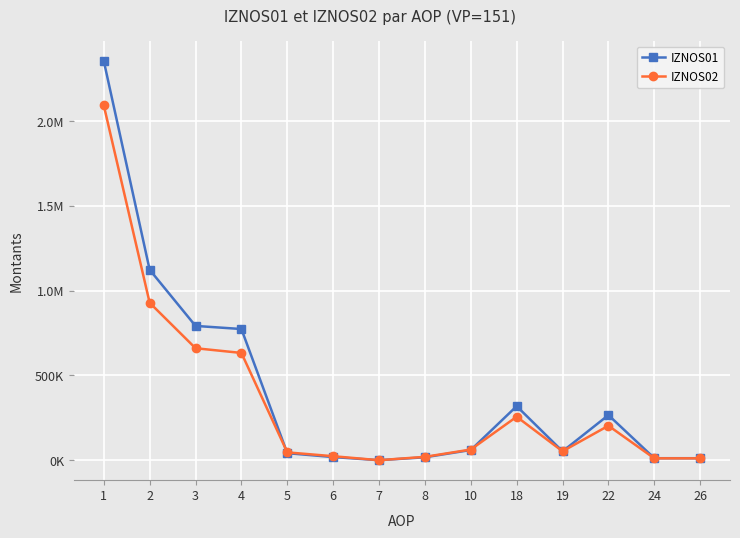

At which category is the sum across all series the highest?

1